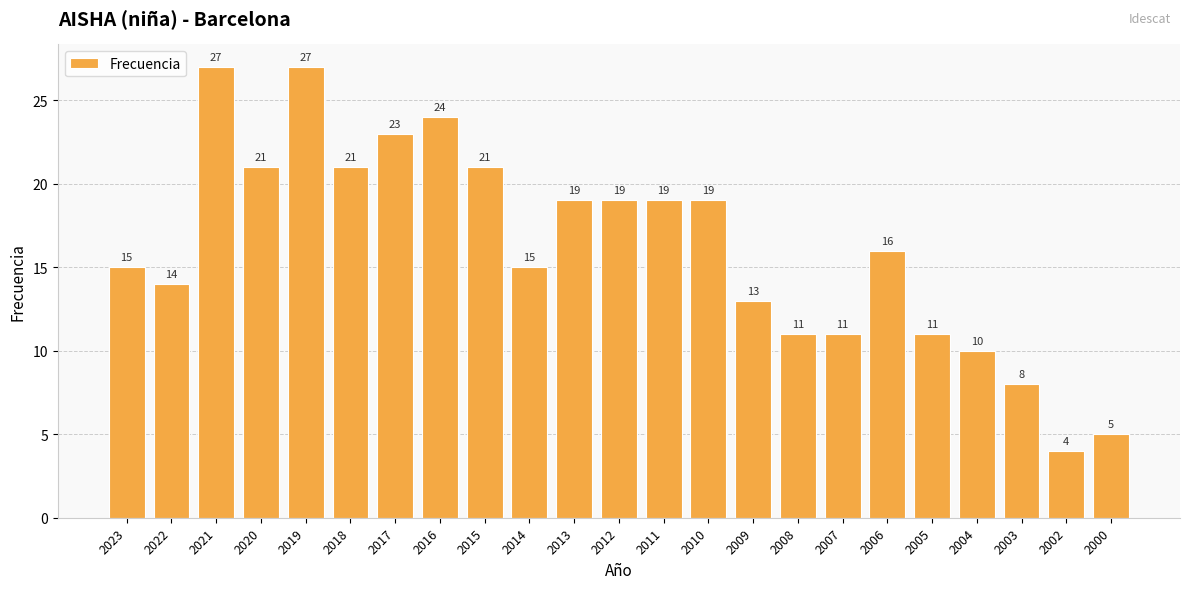

What is the sum of all values?

373